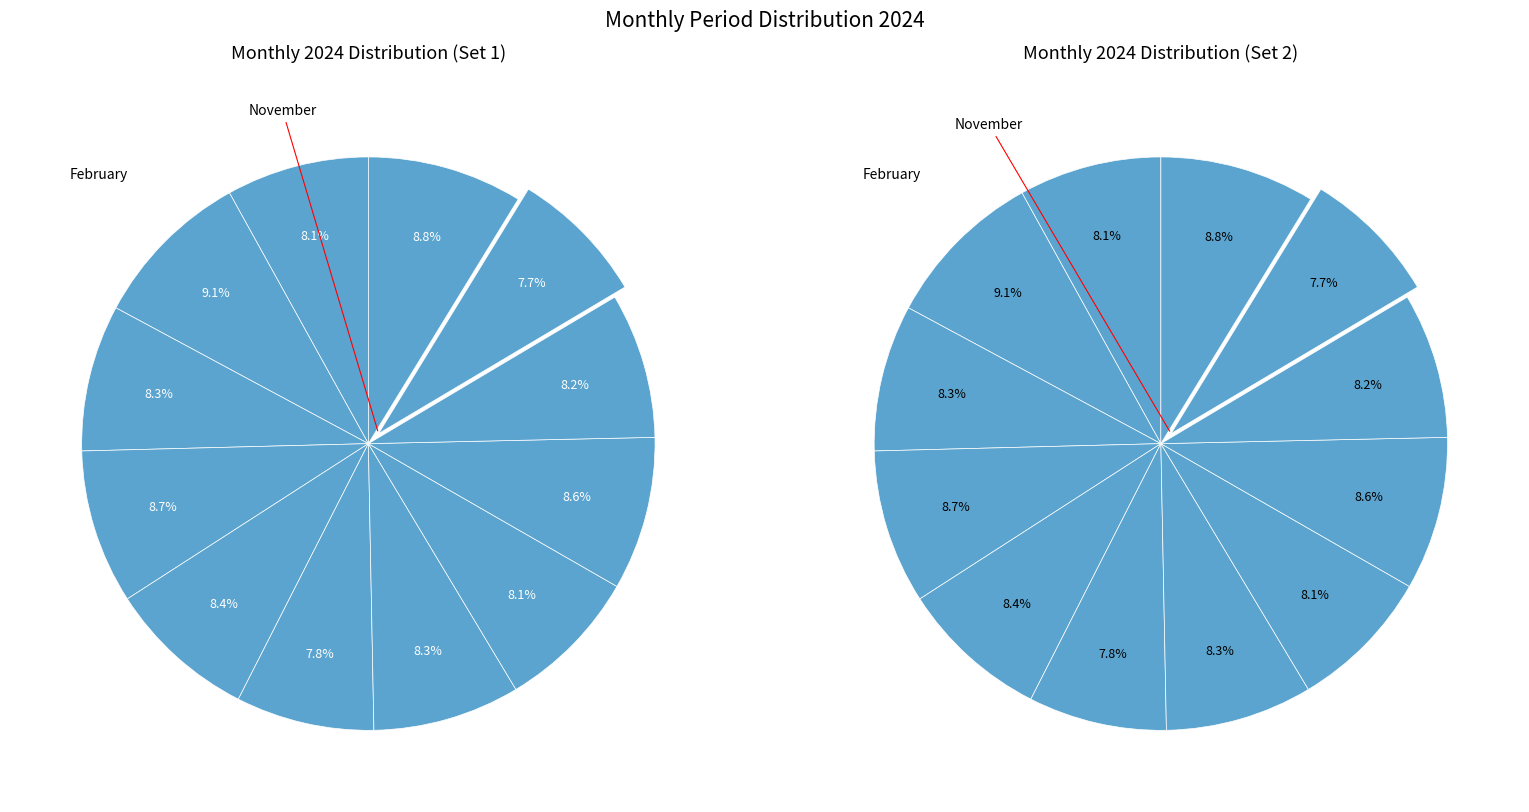

Rank the categories by value from lowest to highest.

November, June, January, August, October, March, July, May, September, April, December, February